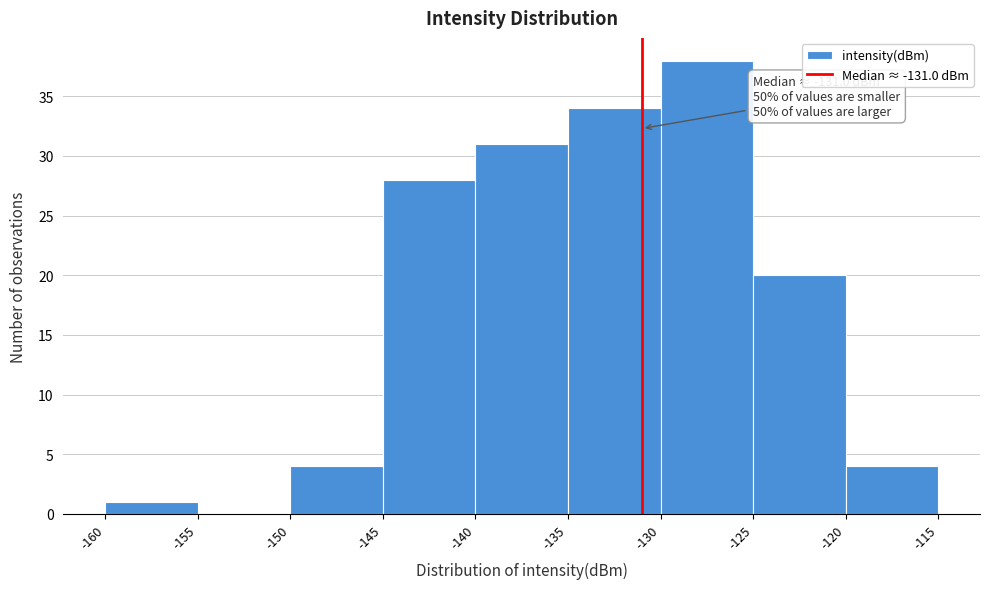

Over which range of the x-axis is the bar tallest?

-130 to -125